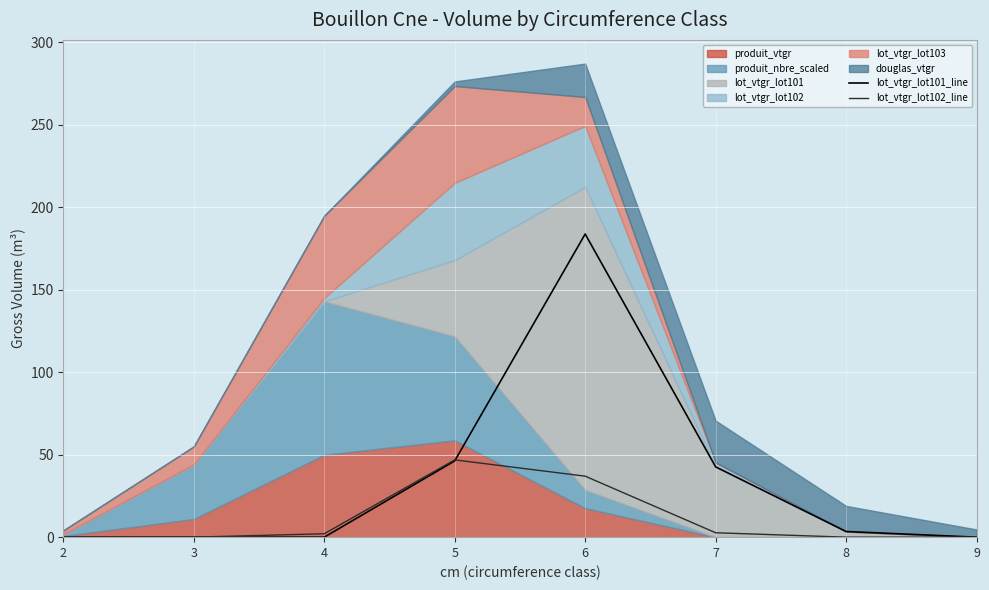

Is it true that lot_vtgr_lot102_line equals -29.7 at 8?

False